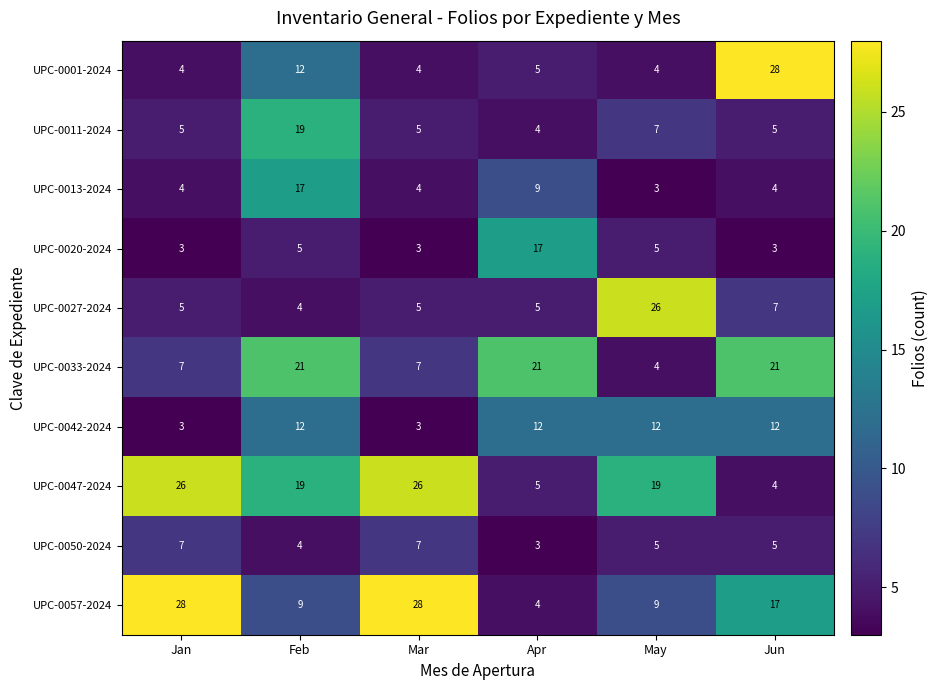

Which category has the lowest value in the UPC-0011-2024 series?

Apr